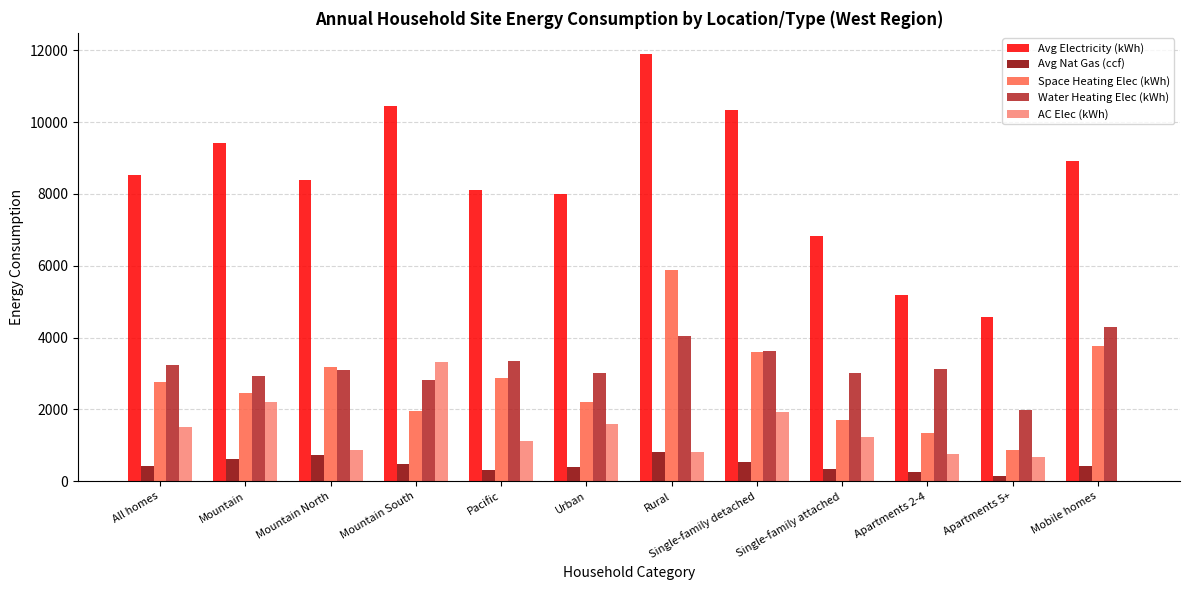

The Water Heating Elec (kWh) series shows 2810 at Mountain South. True or false?

True